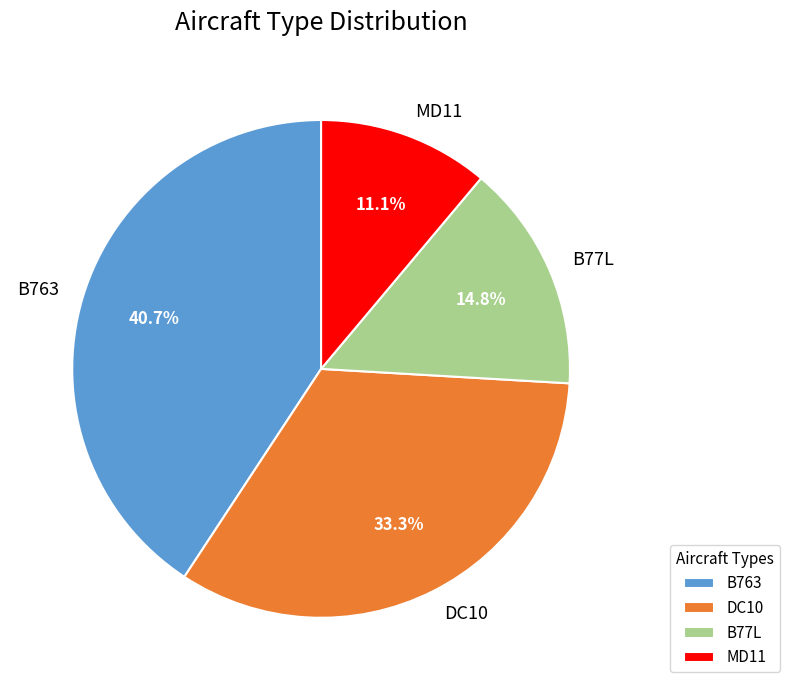

Is it true that B77L is 15% of the pie?

True